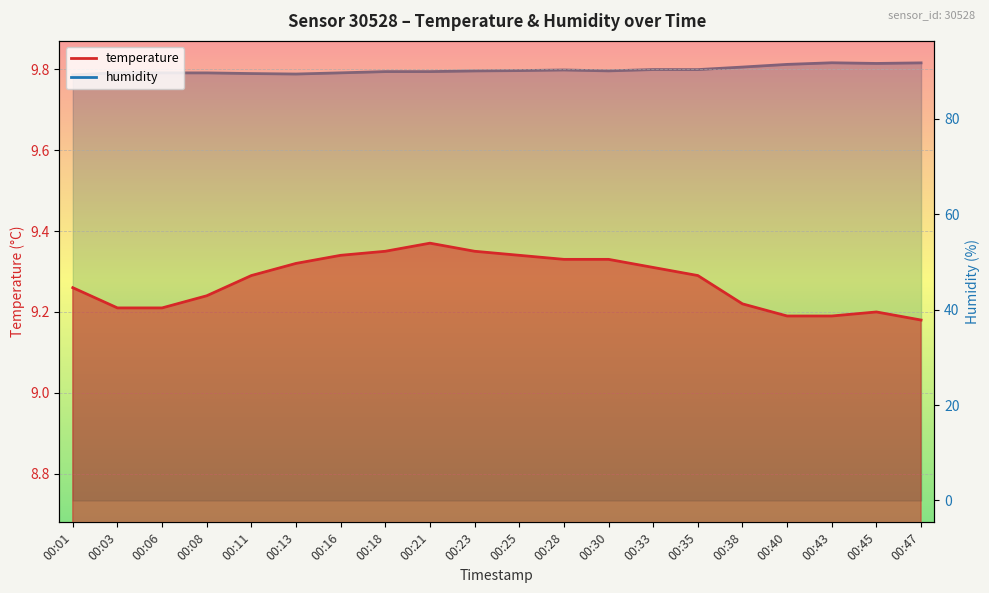

True or false: humidity and temperature intersect in this chart.

False